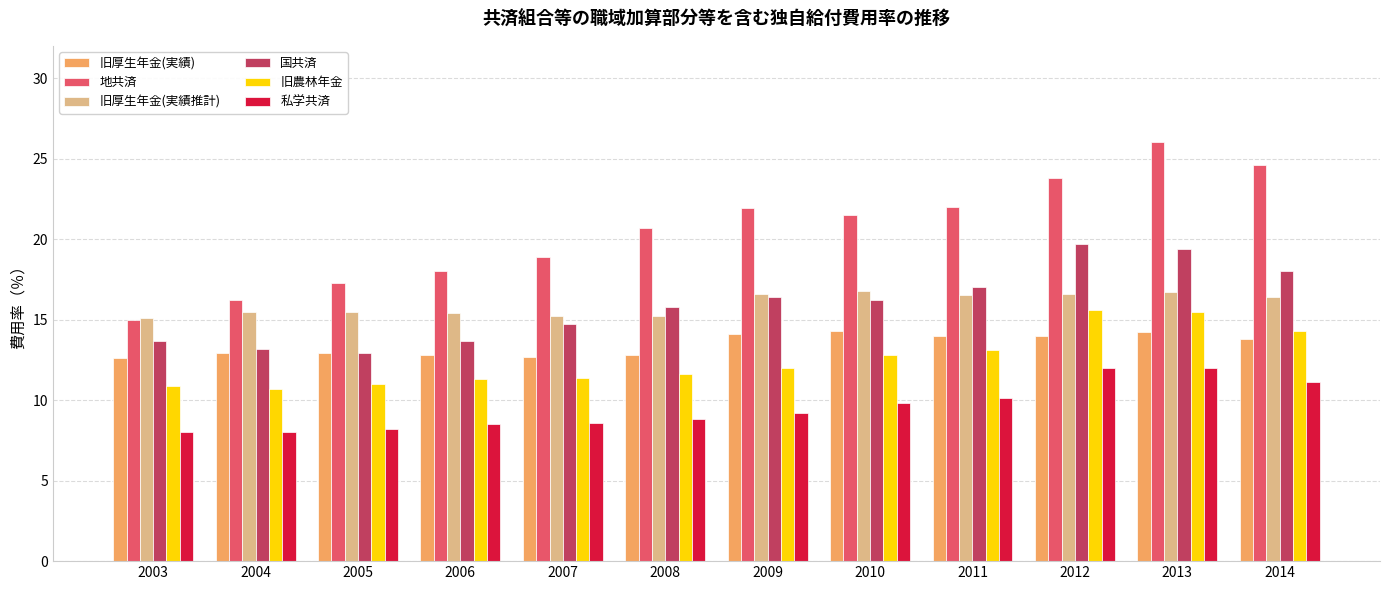

What is the total value across all series at 2006?

79.7